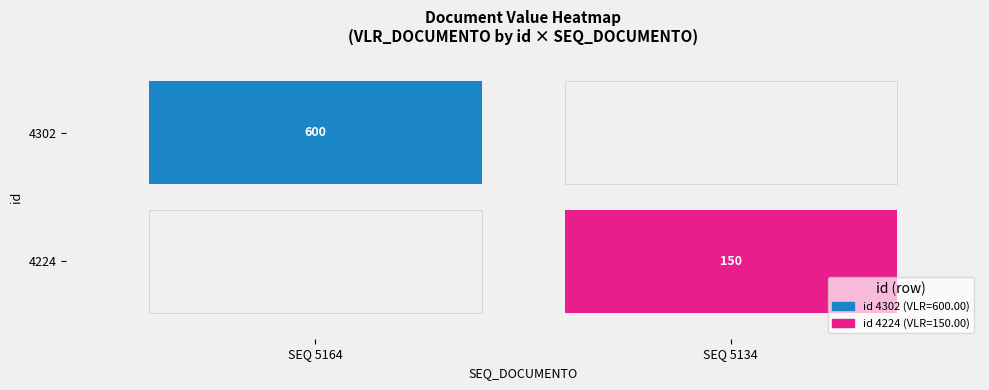

Between 5134 and 5164, which is larger?

5164